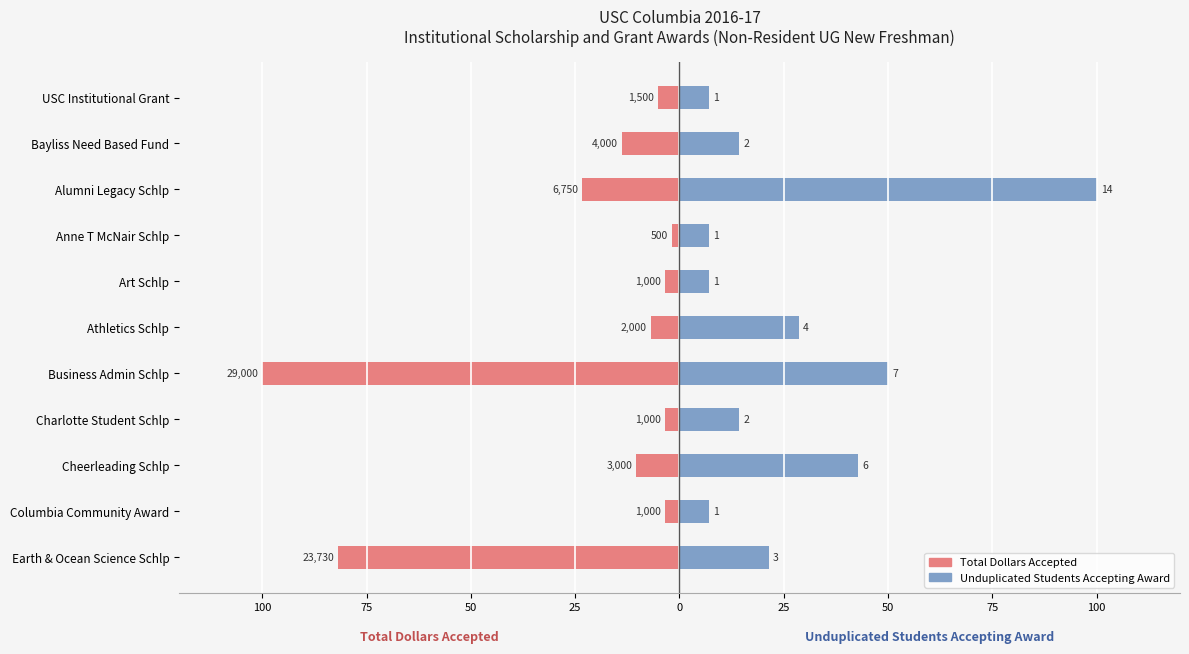

Between Bayliss Need Based Fund and Alumni Legacy Schlp, which is larger?

Bayliss Need Based Fund